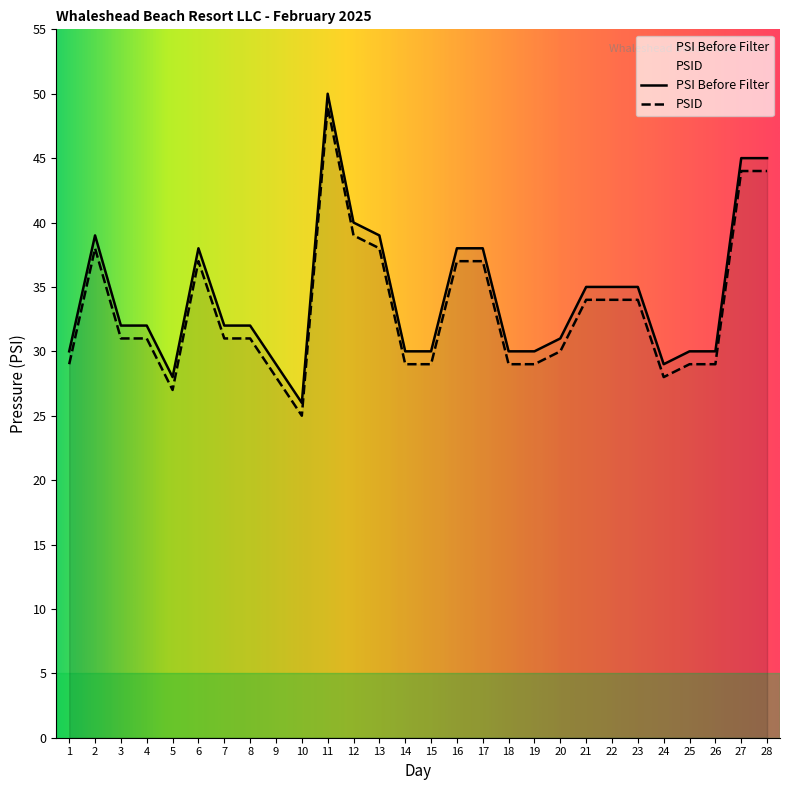

Which series has the widest spread of values?

PSI Before Filter